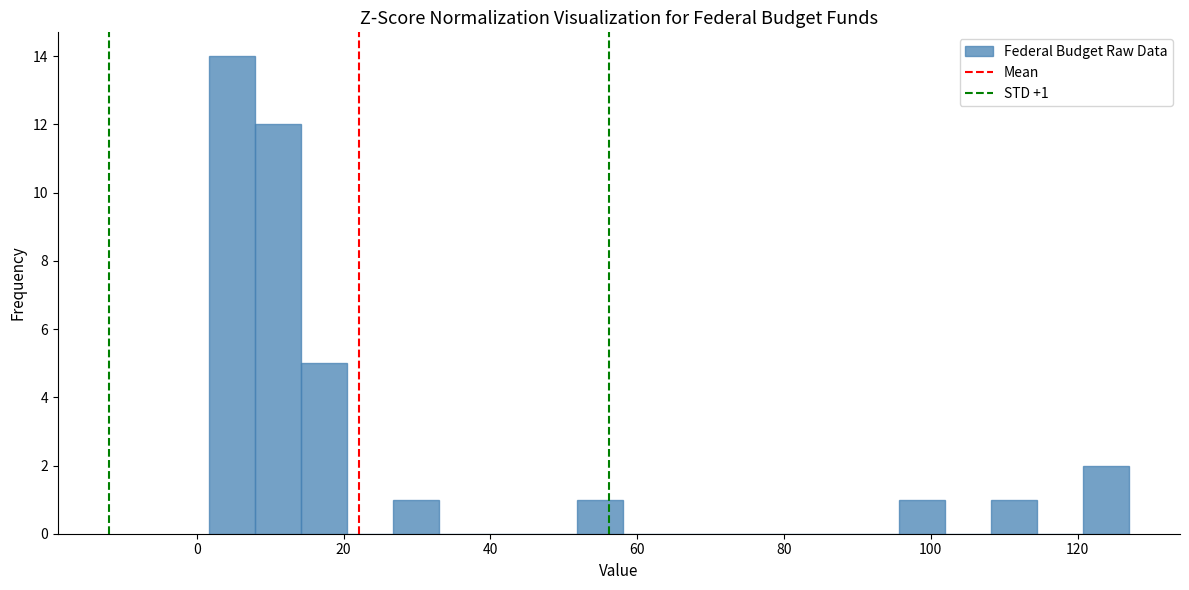

Around what value on the x-axis is the tallest bar? Give the approximate position of its centre, as read against the axis.

4